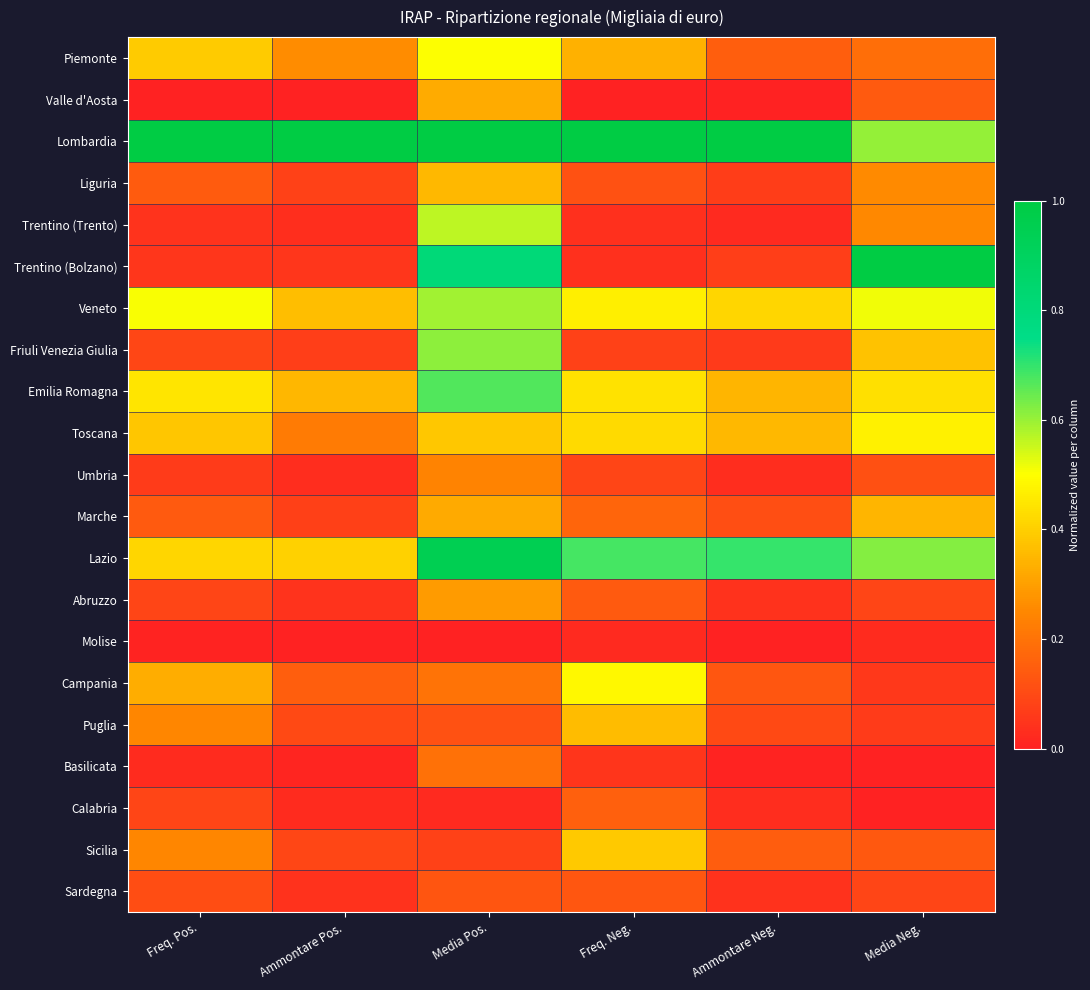

Which series has the largest total across all categories?

Lombardia